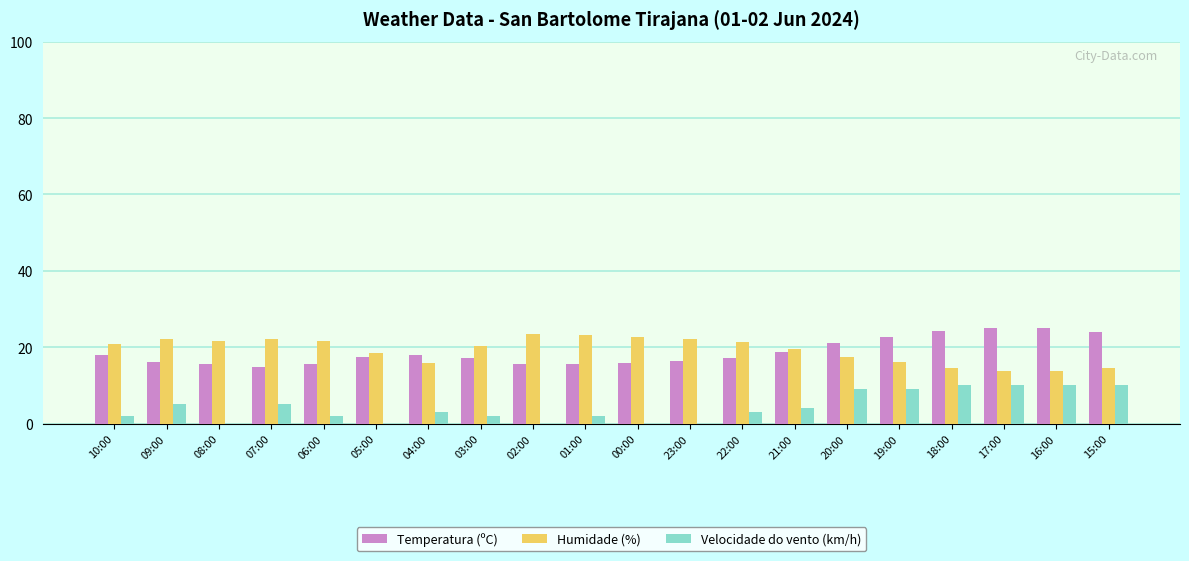

What is the maximum value for Velocidade do vento (km/h)?

10.0